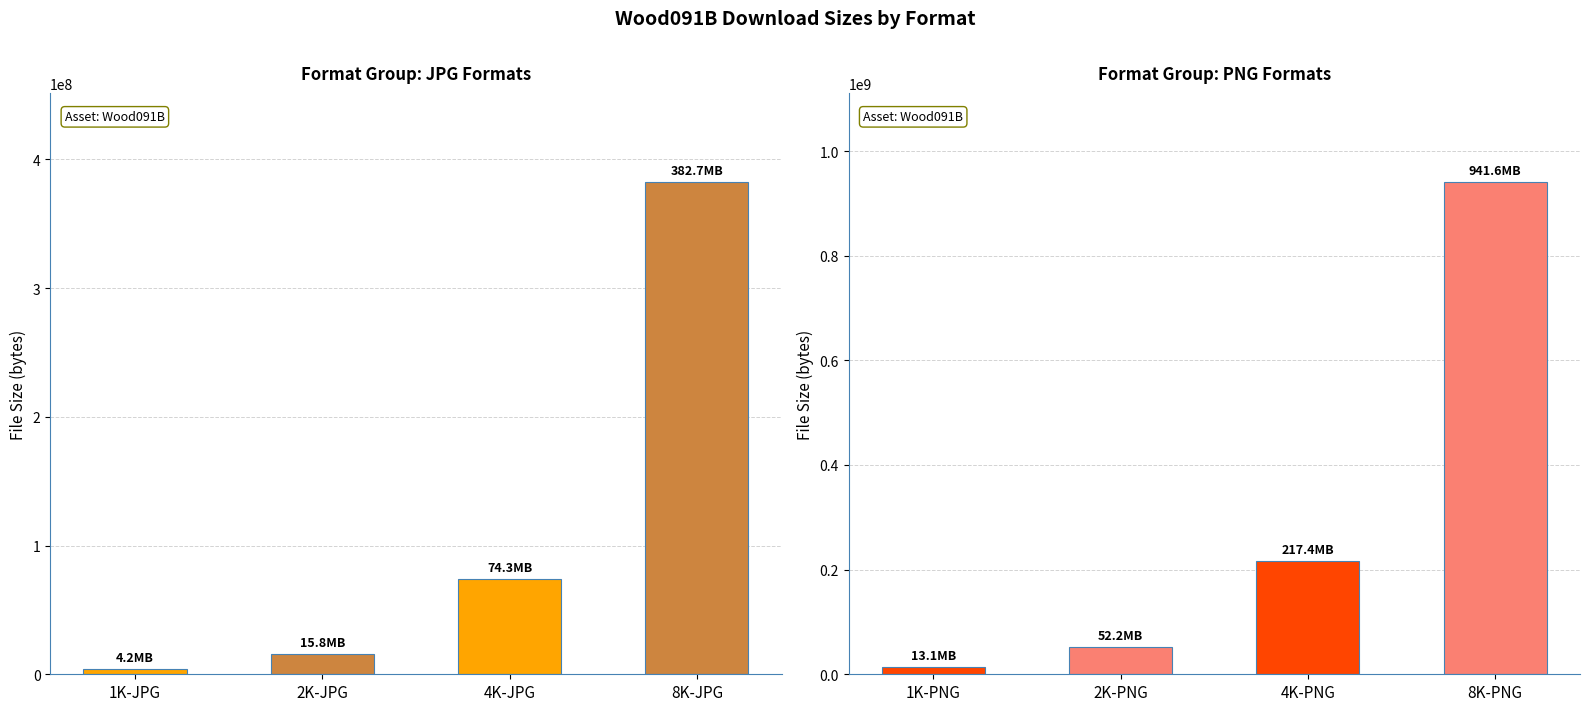

Rank the categories by value from lowest to highest.

1K-PNG, 2K-PNG, 4K-PNG, 8K-PNG